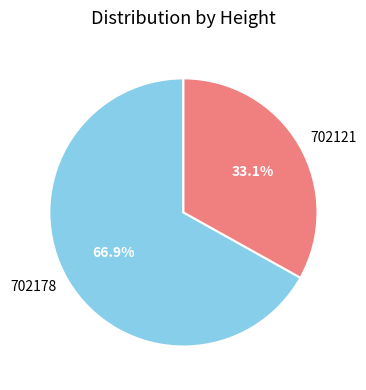

Which slice is the largest?

702178